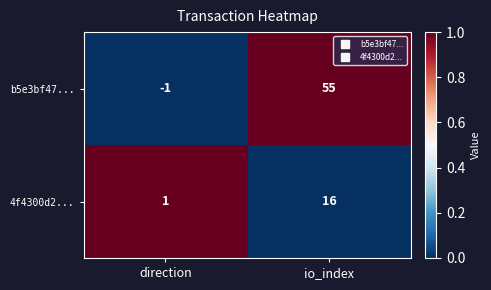

How many distinct data groups are displayed?

2